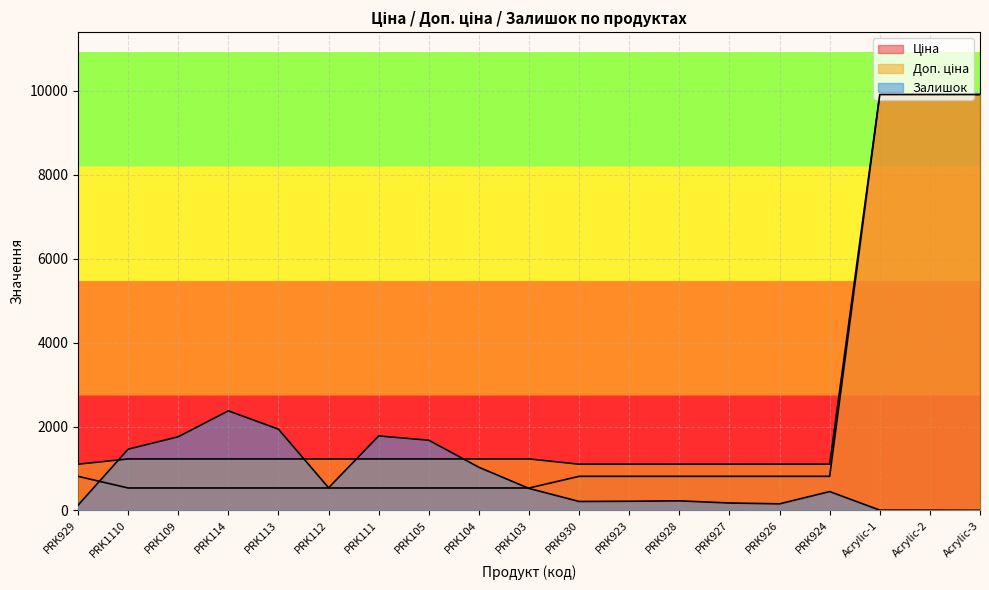

What is the value of the Залишок point at the 16th from the left?

450.0